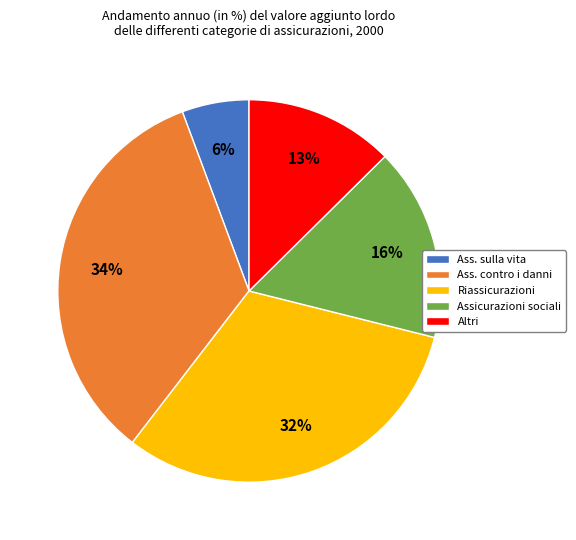

Is the sum of Altri and Ass. sulla vita greater than half?

No